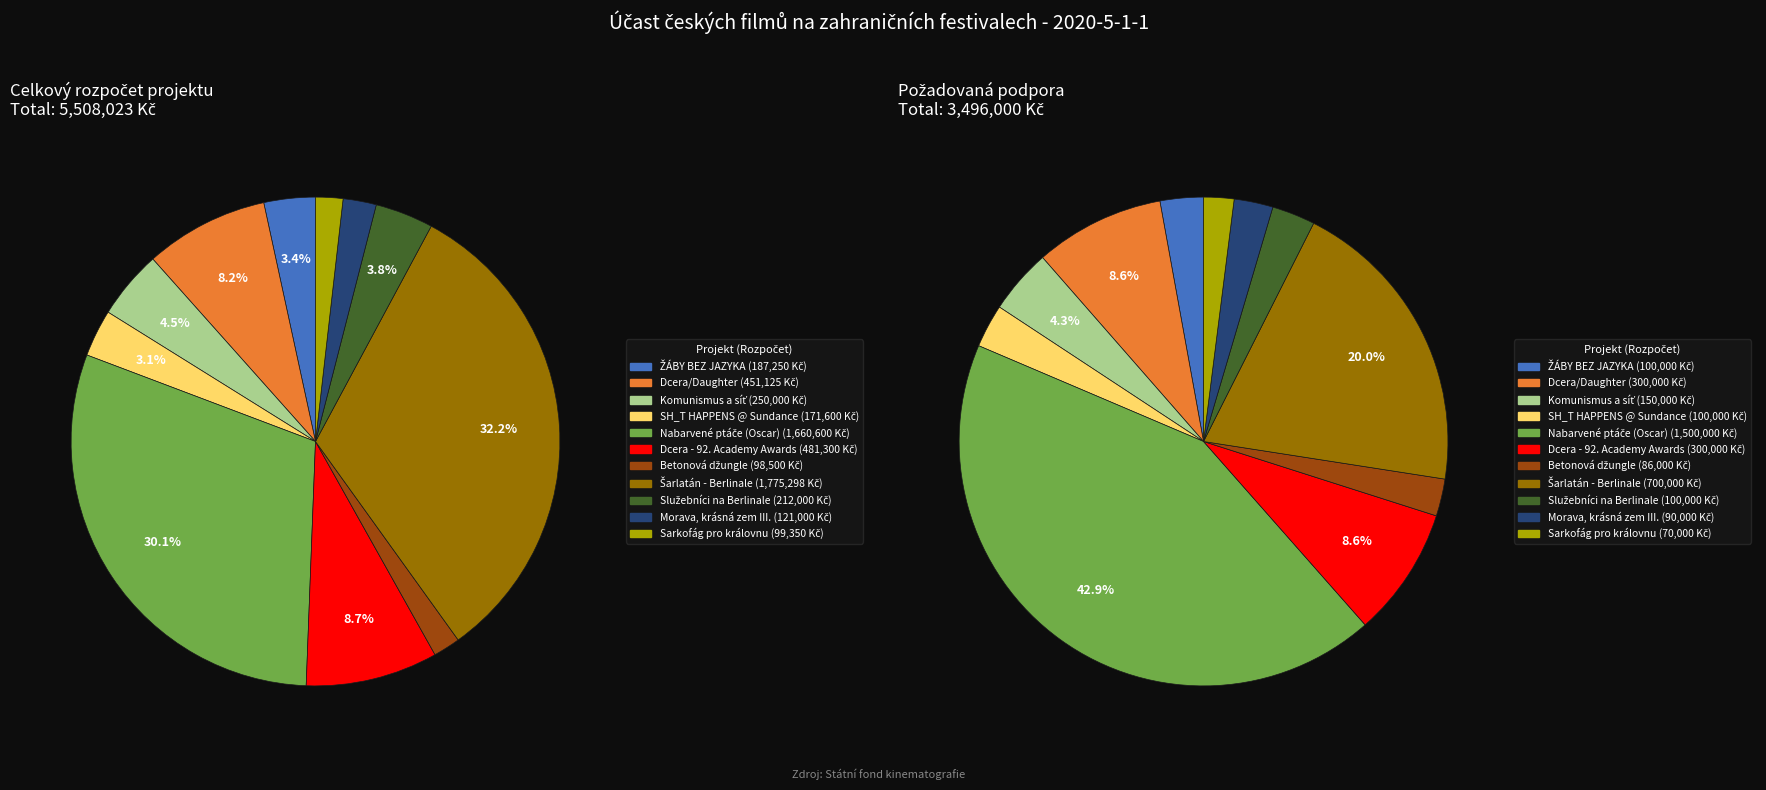

To the nearest percent, what is the average slice percentage?

9%